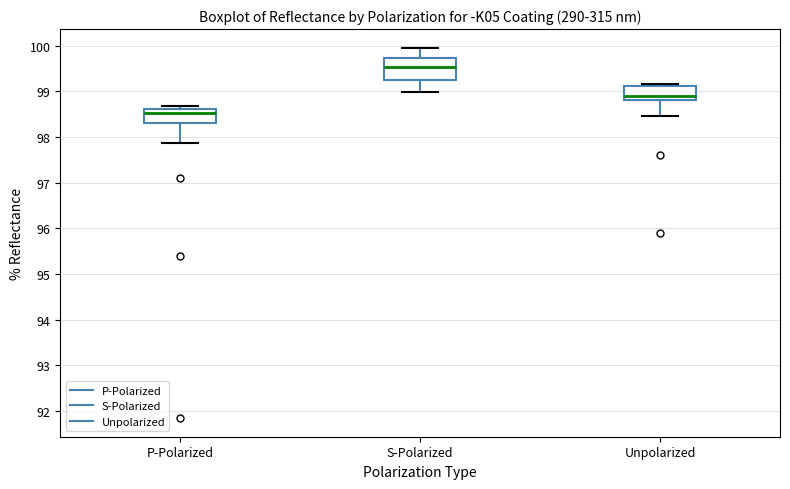

Which box has the highest median line?

S-Polarized